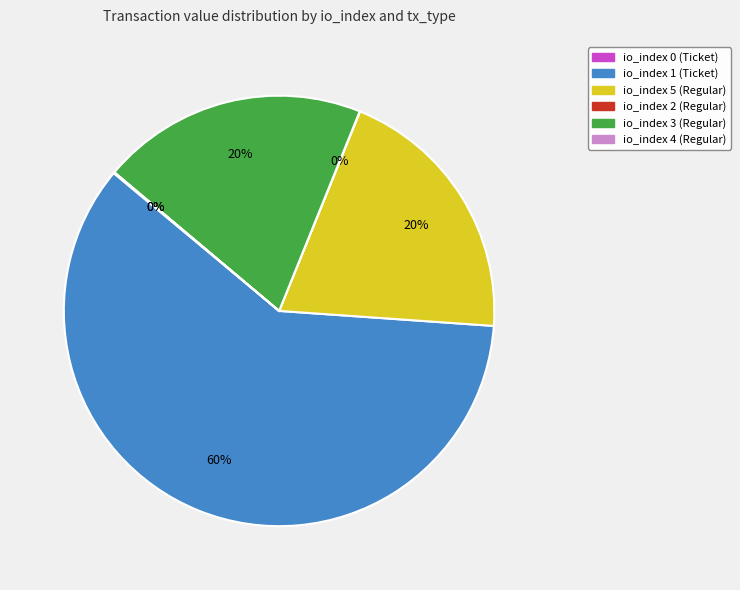

Does any single category account for the majority?

Yes